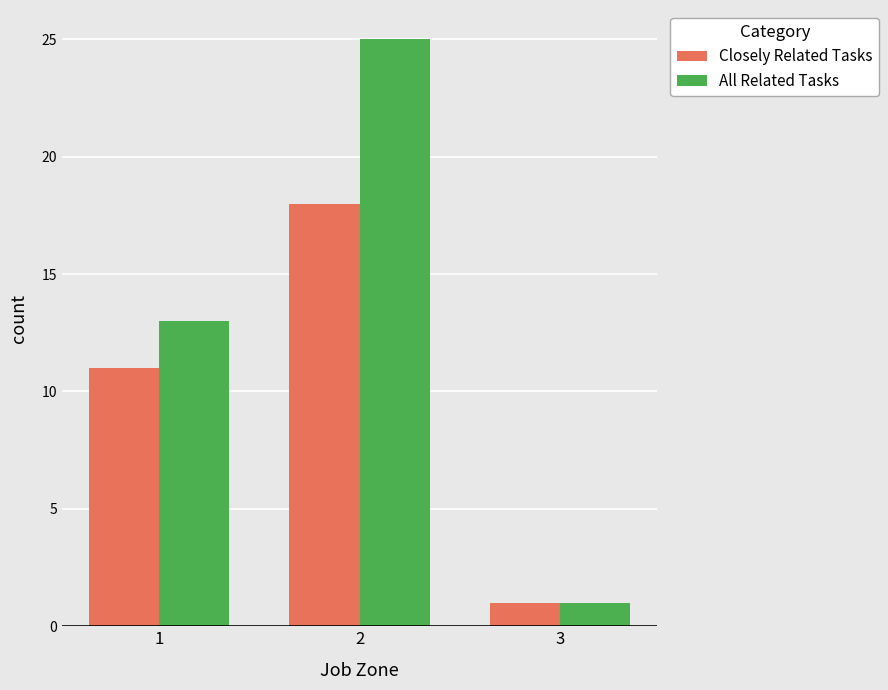

Are the bars horizontal?

No